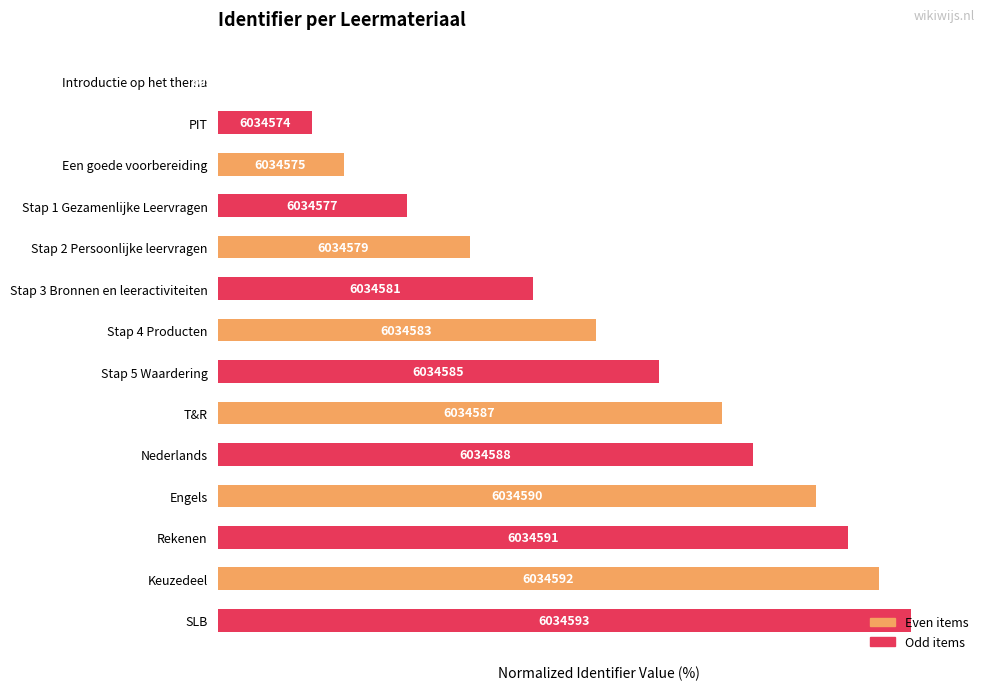

Are the bars horizontal?

Yes